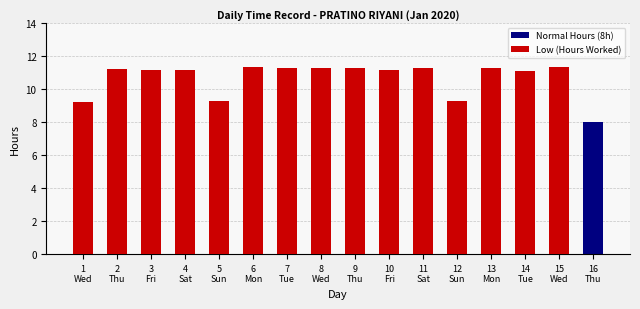

What is the total value across all series at 6
Mon?

19.3